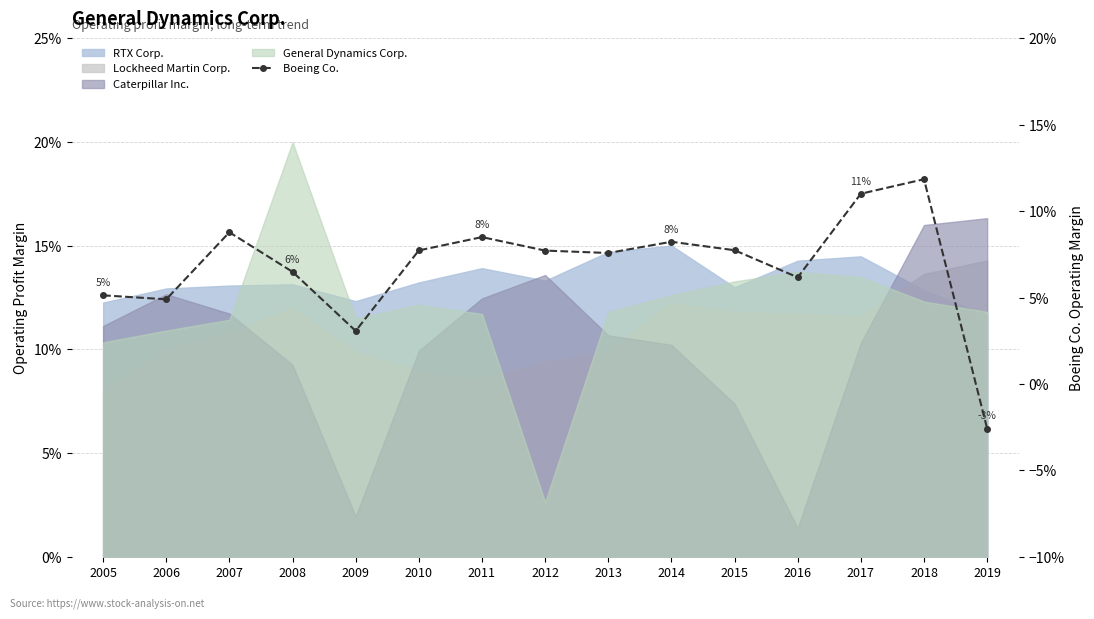

True or false: the data shows 0.1 at 2011.

True